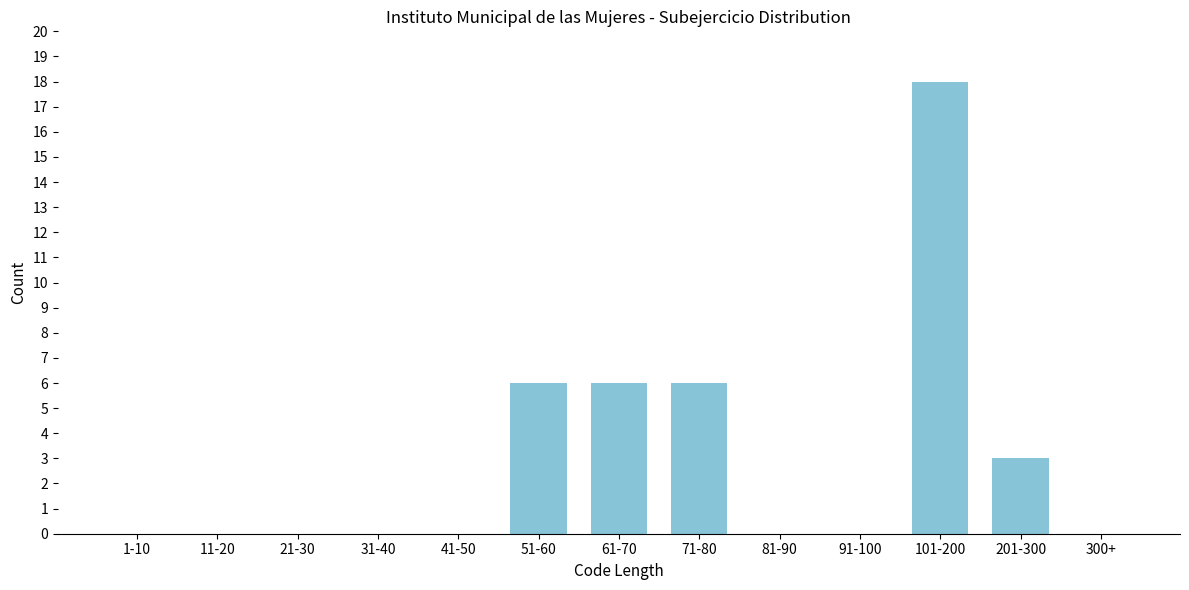

Reading left to right, list all the values displayed in this chart.

1-10=0	11-20=0	21-30=0	31-40=0	41-50=0	51-60=6	61-70=6	71-80=6	81-90=0	91-100=0	101-200=18	201-300=3	300+=0